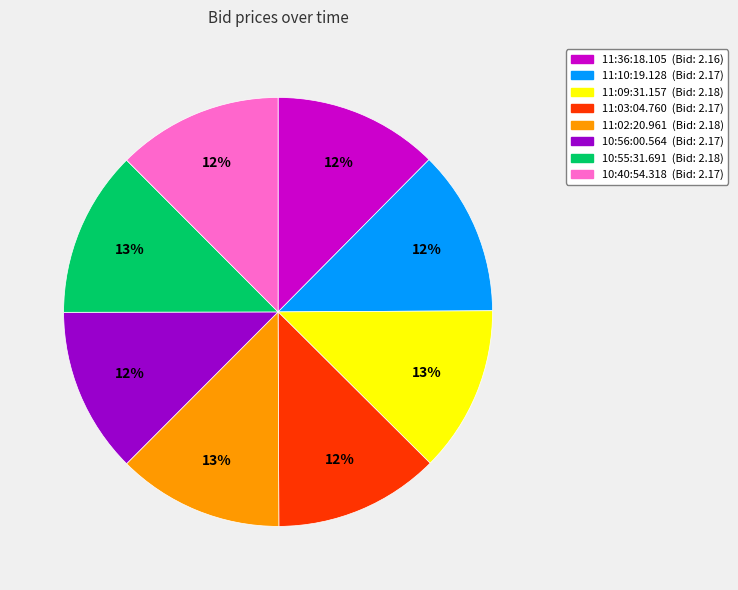

Is it true that 11:09:31.157 is 7% of the pie?

False